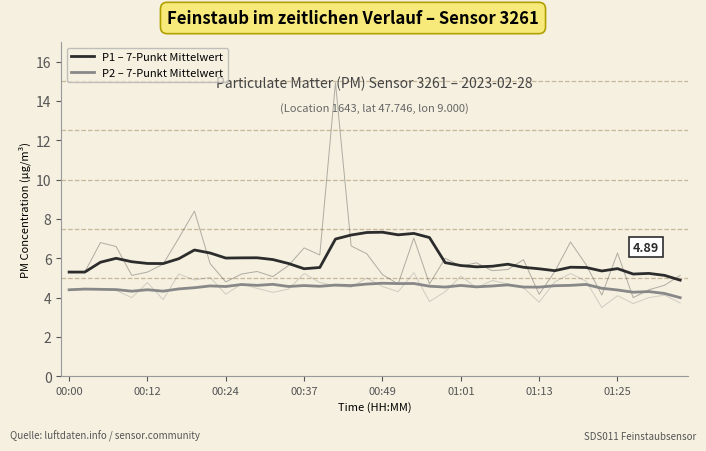

What is the total value across all series at 01:13?

10.1